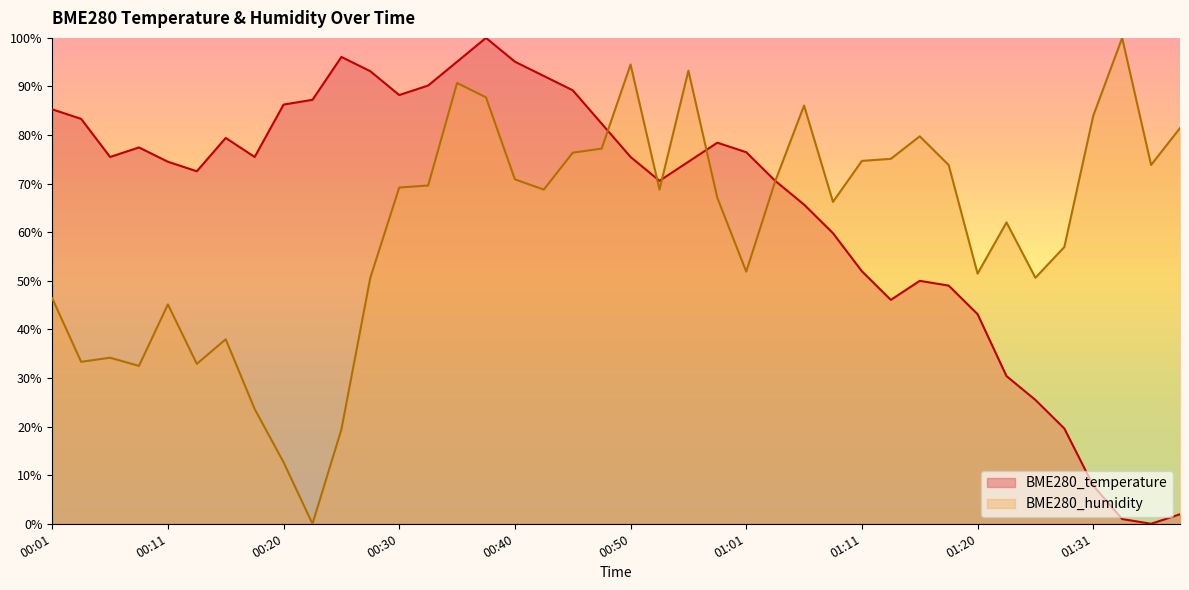

Which category has the highest value across all series?

01:34